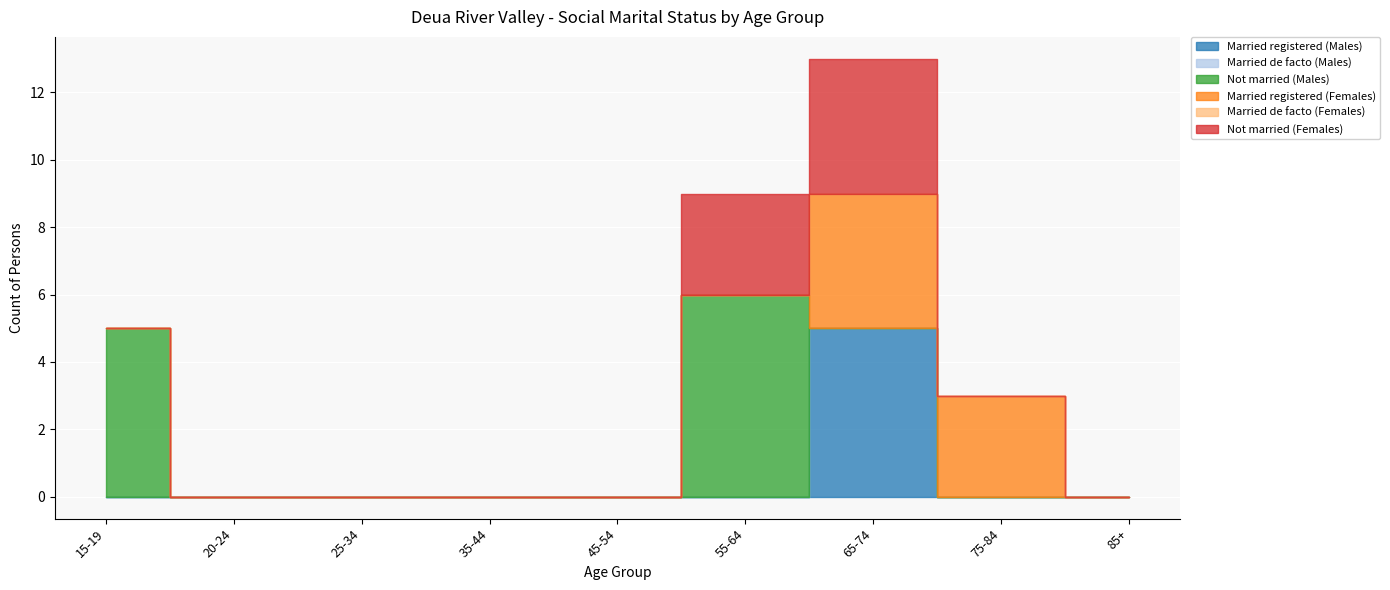

List the labels in order of Married de facto (Males) value, largest first.

15-19, 20-24, 25-34, 35-44, 45-54, 55-64, 65-74, 75-84, 85+